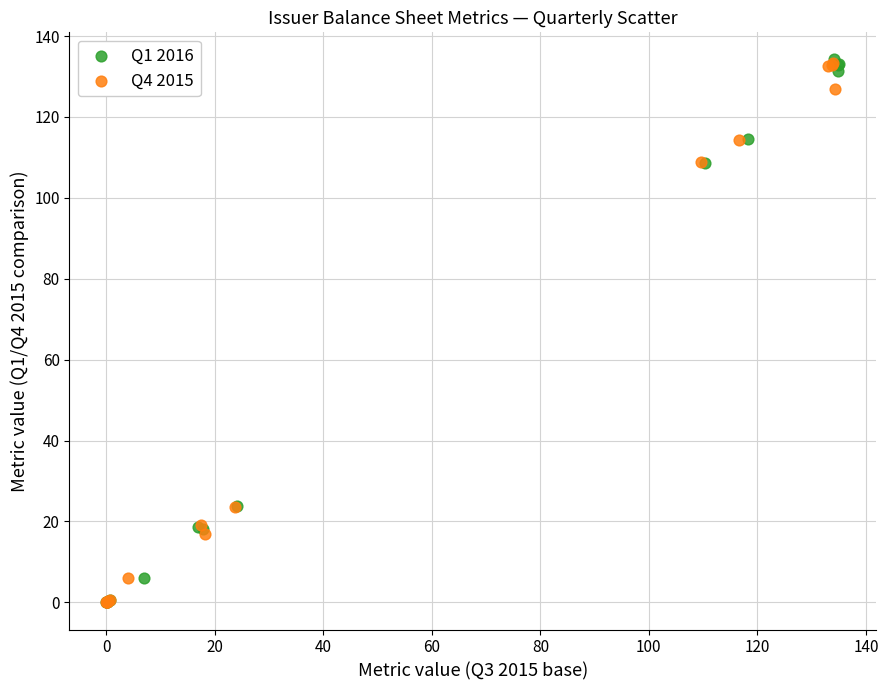

What are all the series names shown in the legend?

Q1 2016, Q4 2015